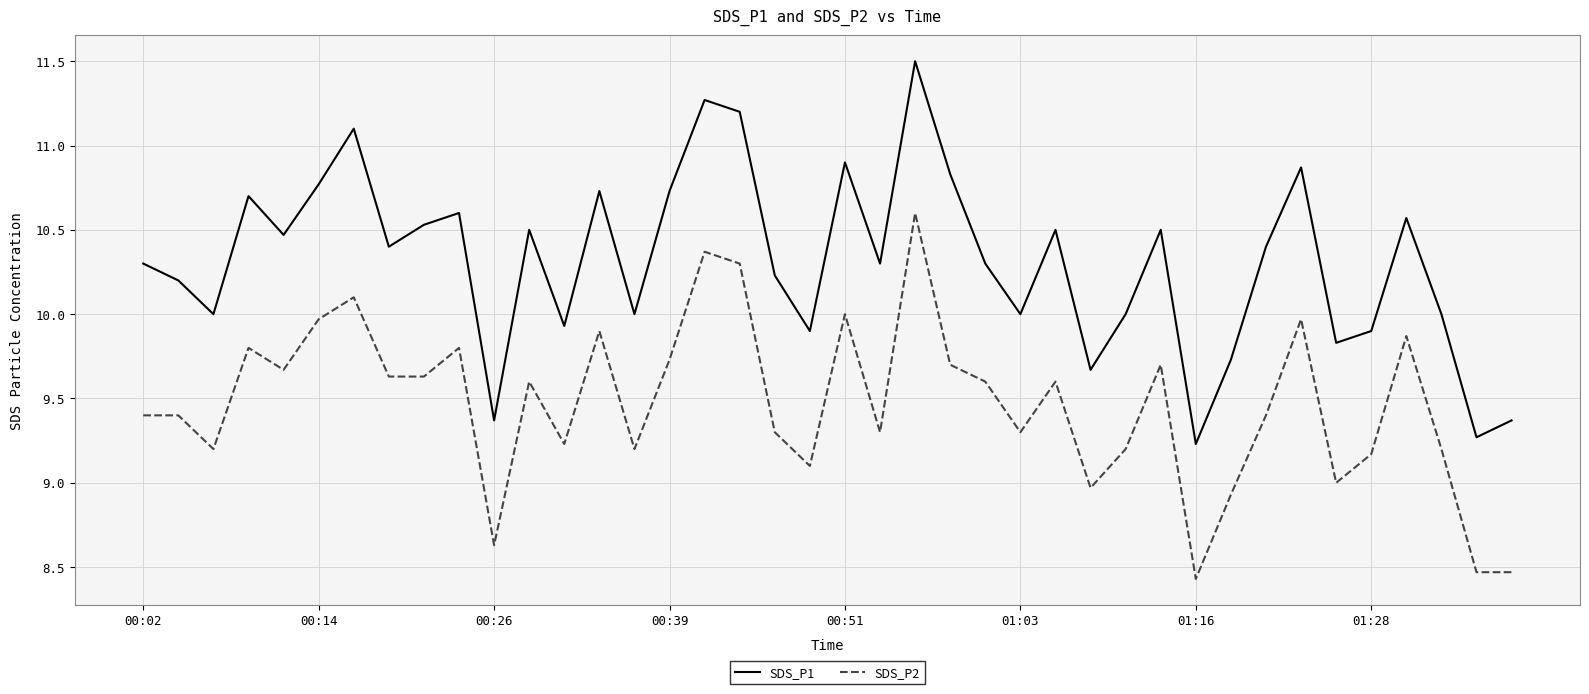

Which series has the largest total across all categories?

SDS_P1